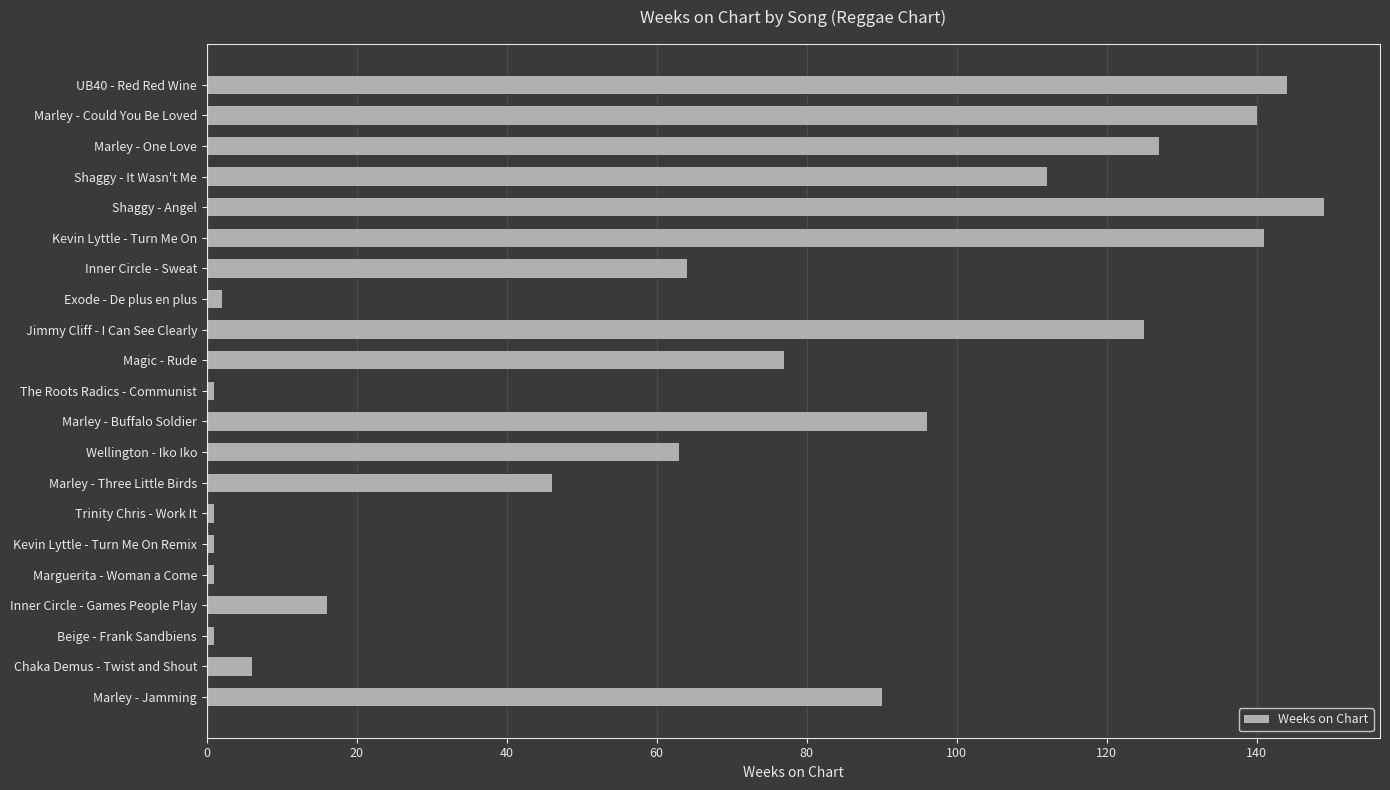

Approximately how many times larger is the value at Marley - Buffalo Soldier compared to Marley - One Love?

0.8